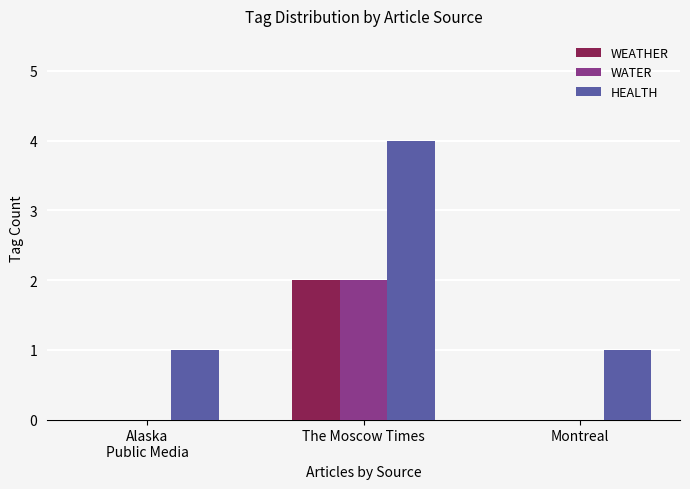

Which series changed the most between The Moscow Times and Montreal?

HEALTH